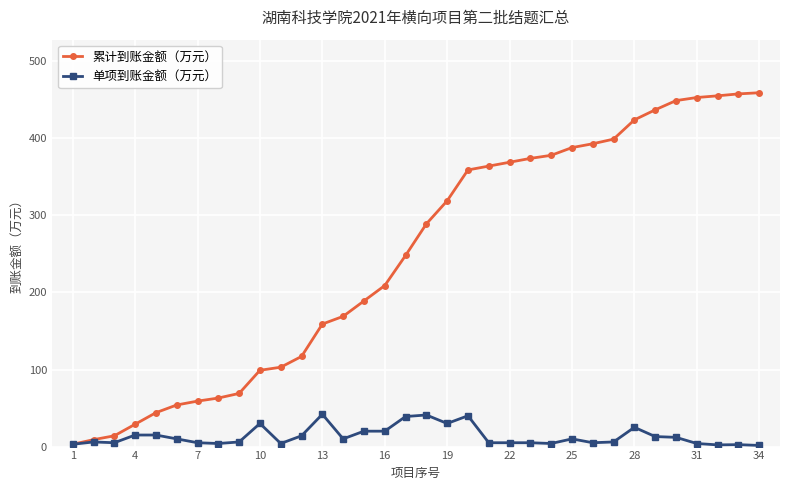

What is the value of the 累计到账金额（万元） point at the 3rd from the left?

14.0